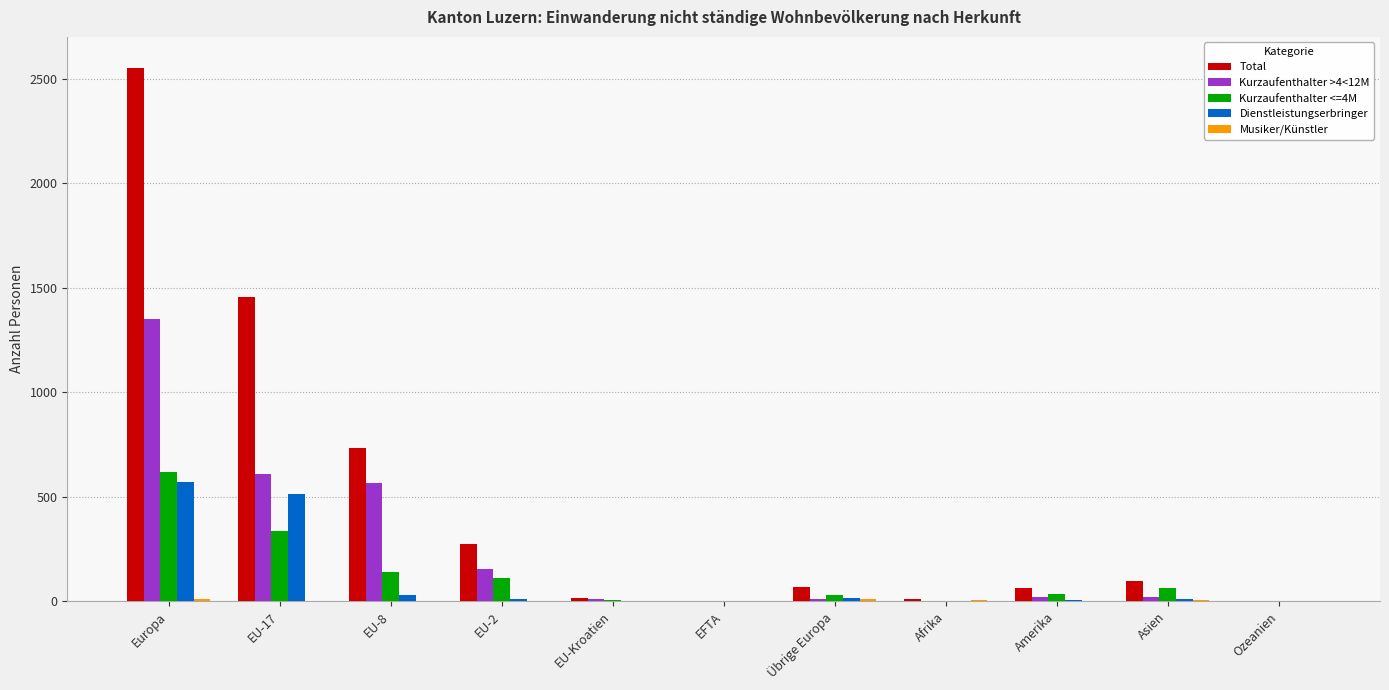

At which label is Kurzaufenthalter >4<12M closest to 676?

EU-17